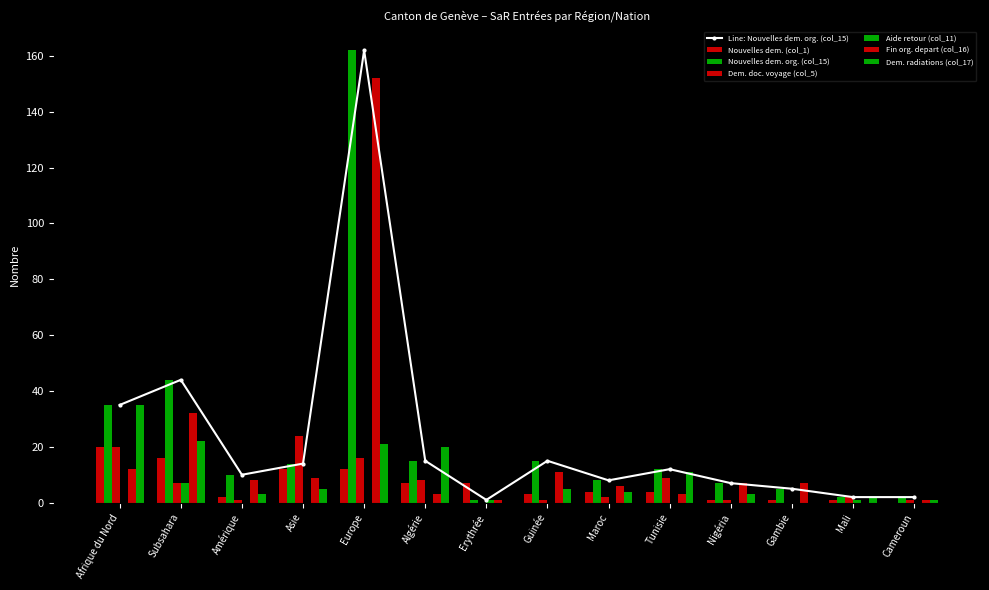

Are the bars grouped side by side (vs. stacked)?

Yes